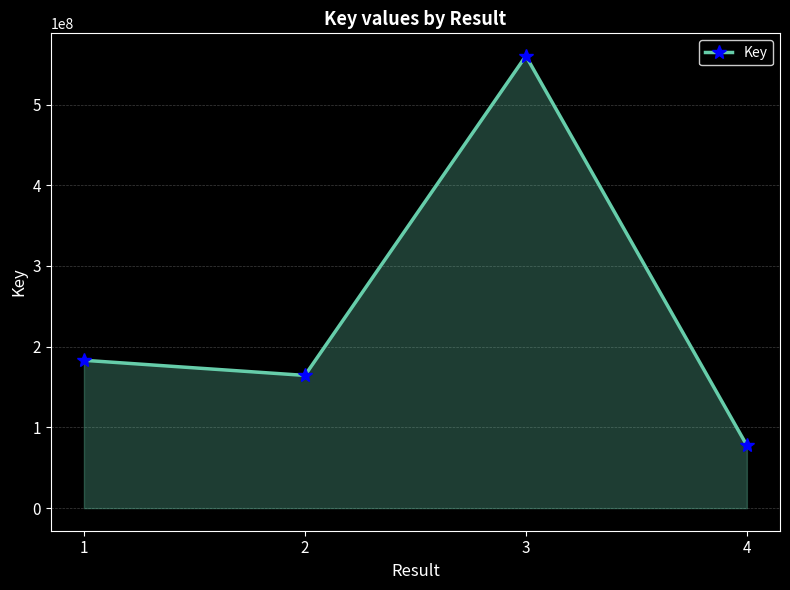

What is the difference between the maximum and minimum values?

482547479